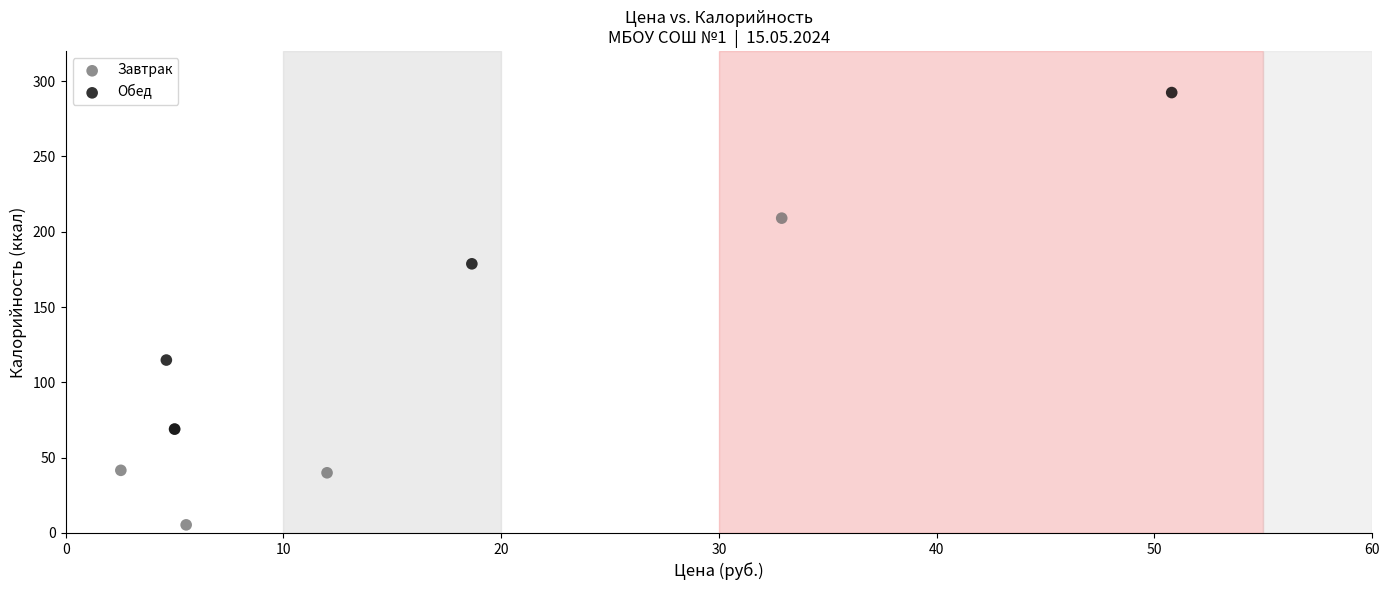

Which series reaches the minimum Y coordinate?

Завтрак